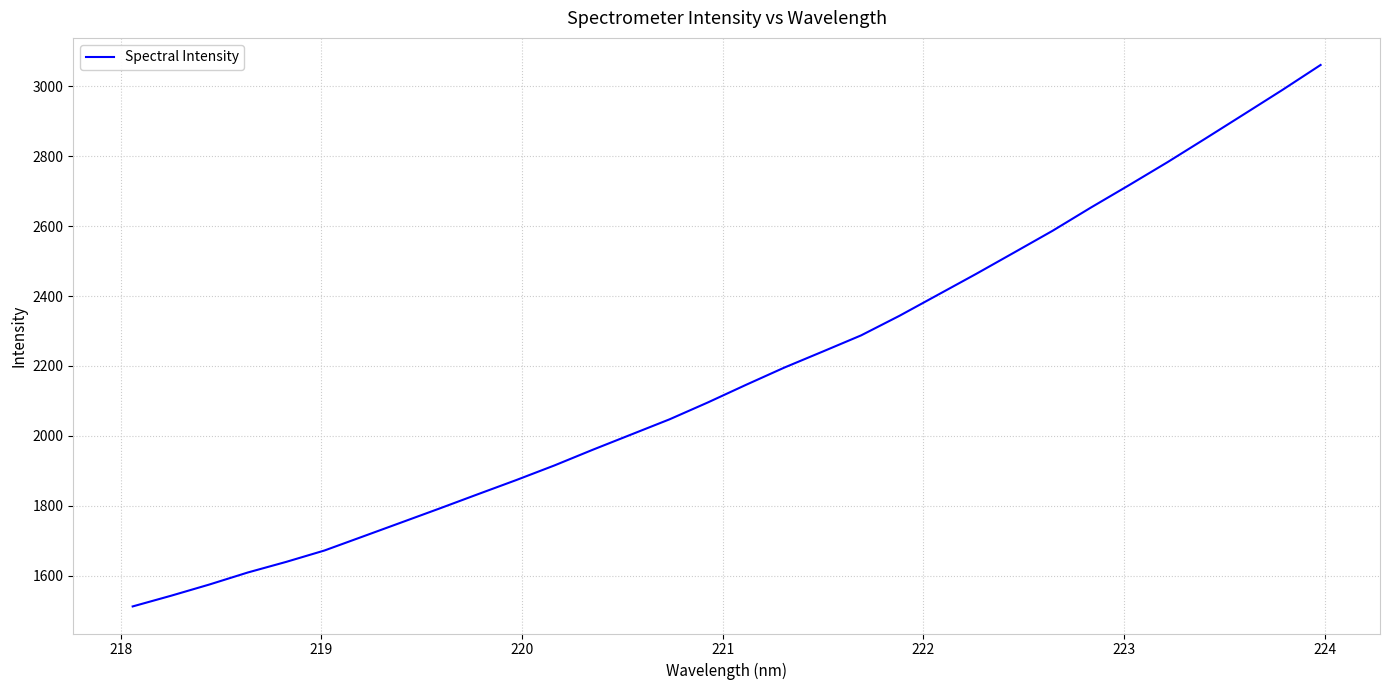

What is the difference between the maximum and second lowest values?

1519.2